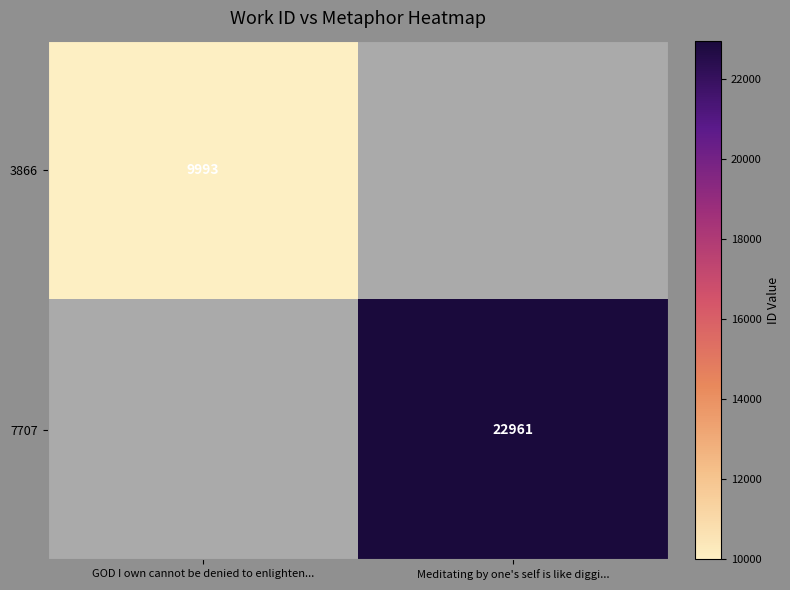

How many series are shown in this chart?

2